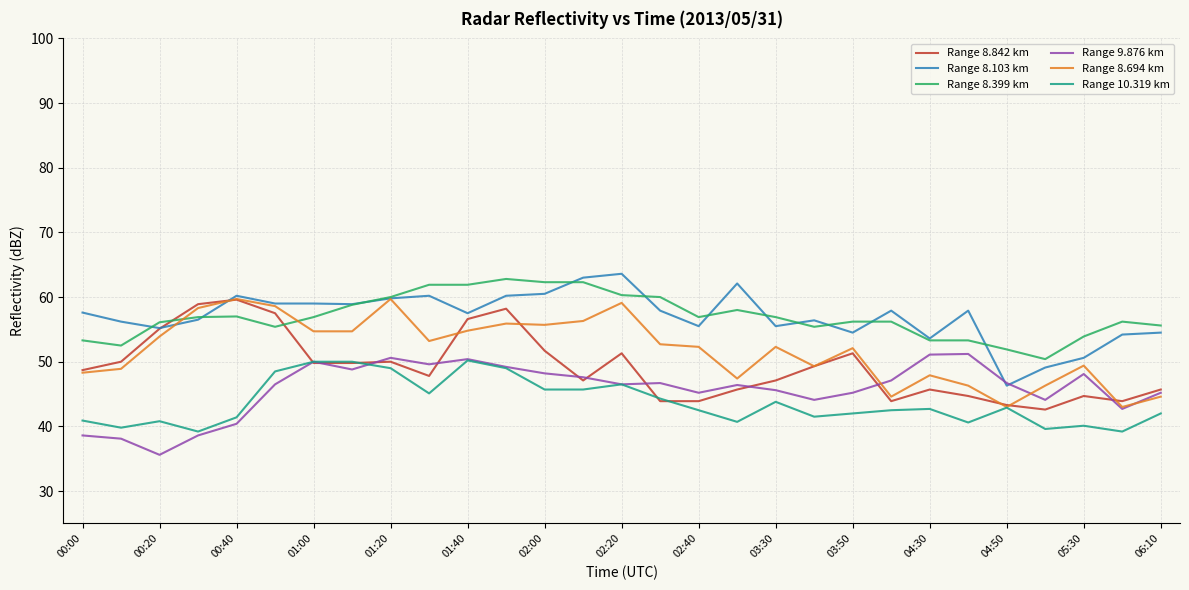

What is the highest value of the Range 8.694 km series?

59.7